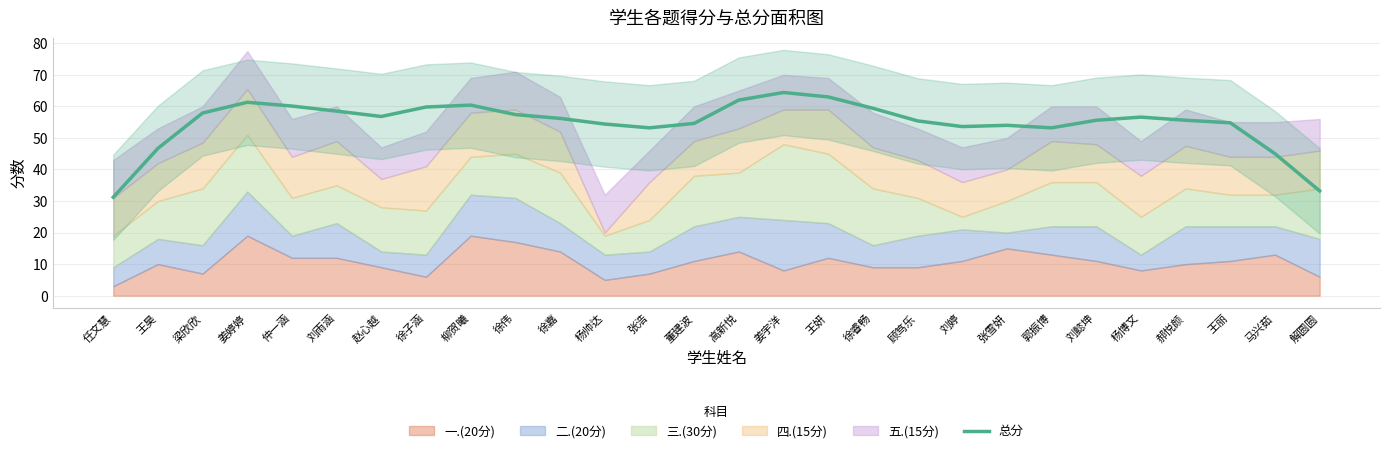

What is the value of the 17th point from the left?

63.0